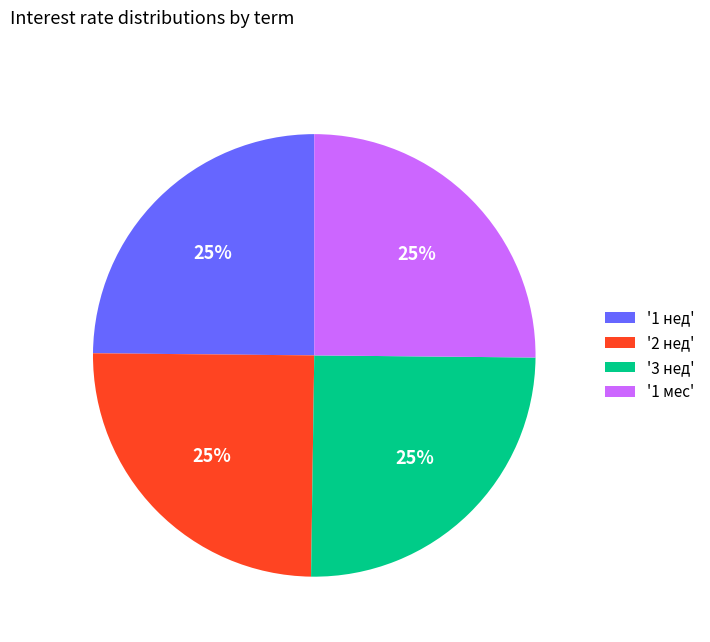

To the nearest percent, what percentage of the pie is '1 мес'?

25%